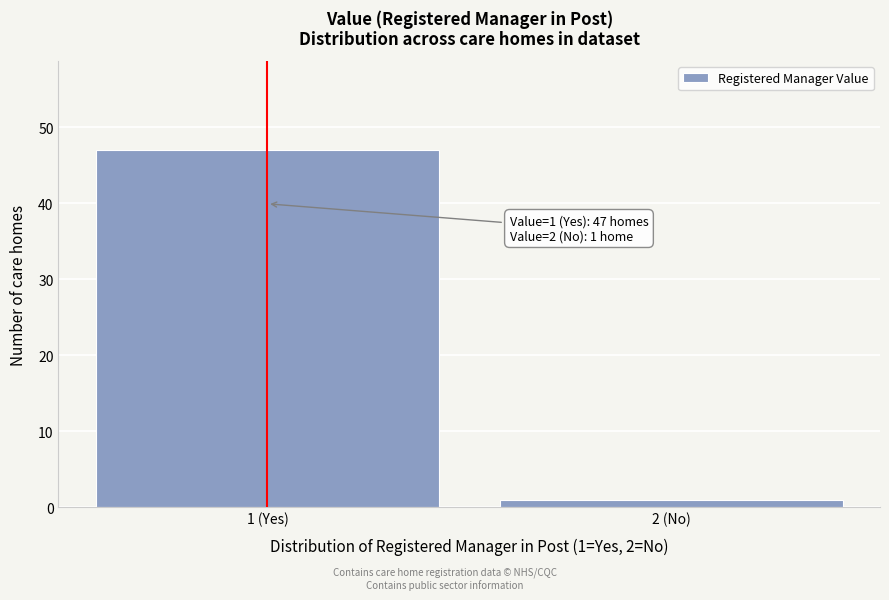

Reading right to left, what are all the values shown in this chart?

1	47